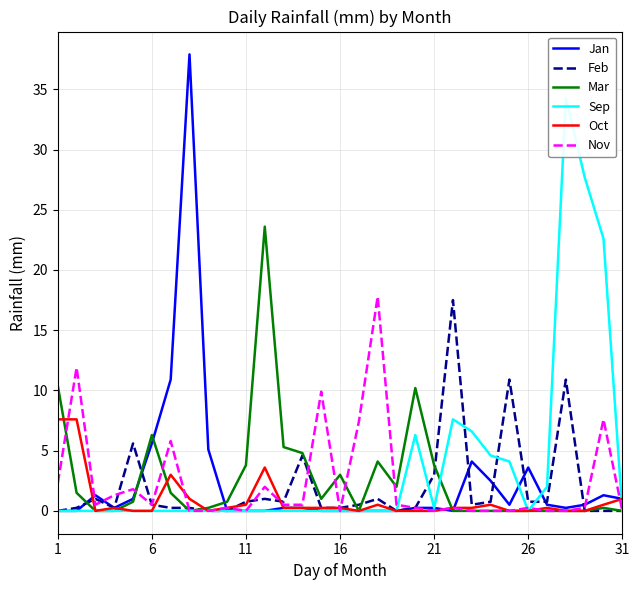

What value does the Feb series have at 11?

0.8